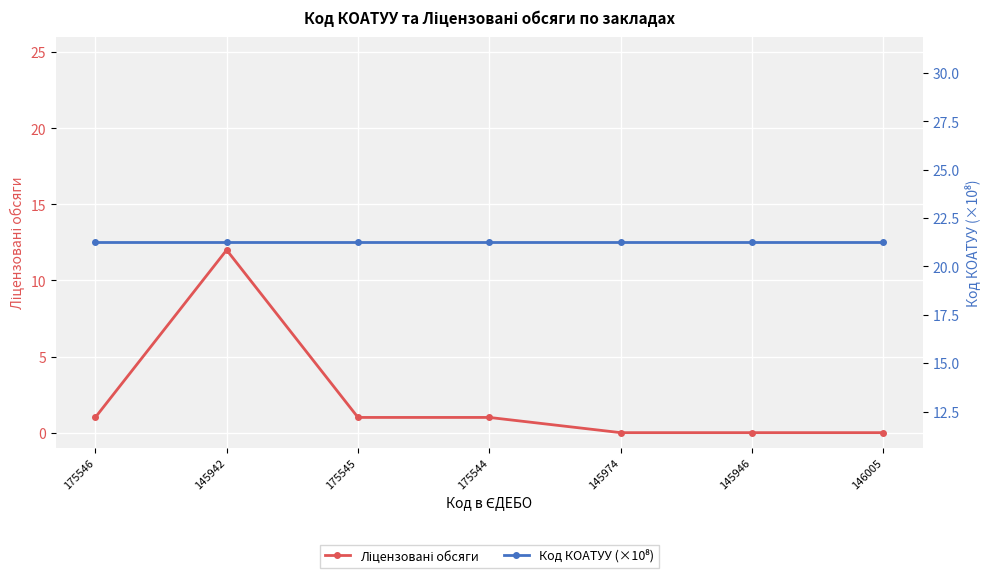

True or false: Код КОАТУУ (×10⁸) and Ліцензовані обсяги intersect in this chart.

False